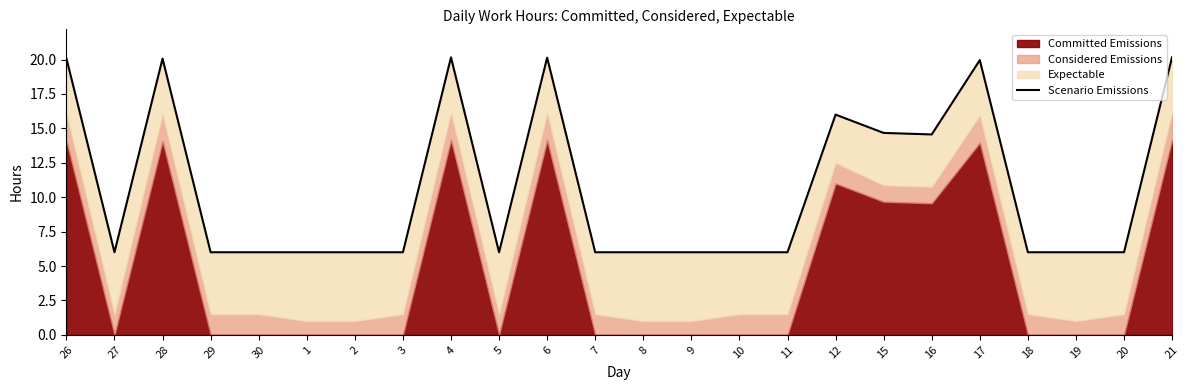

List the labels in order of value, largest first.

21, 4, 6, 26, 28, 17, 12, 15, 16, 27, 29, 30, 1, 2, 3, 5, 7, 8, 9, 10, 11, 18, 19, 20